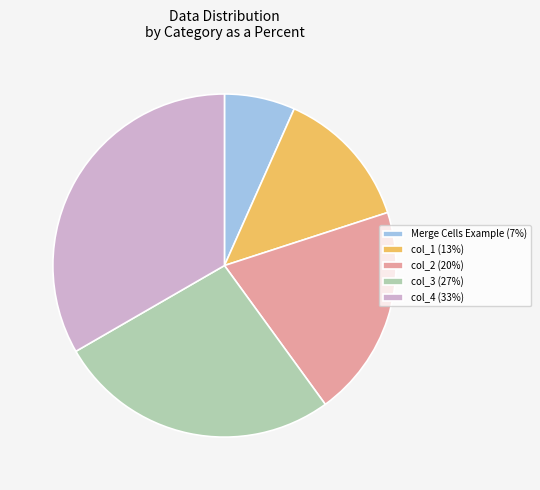

Which slice is the smallest?

Merge Cells Example